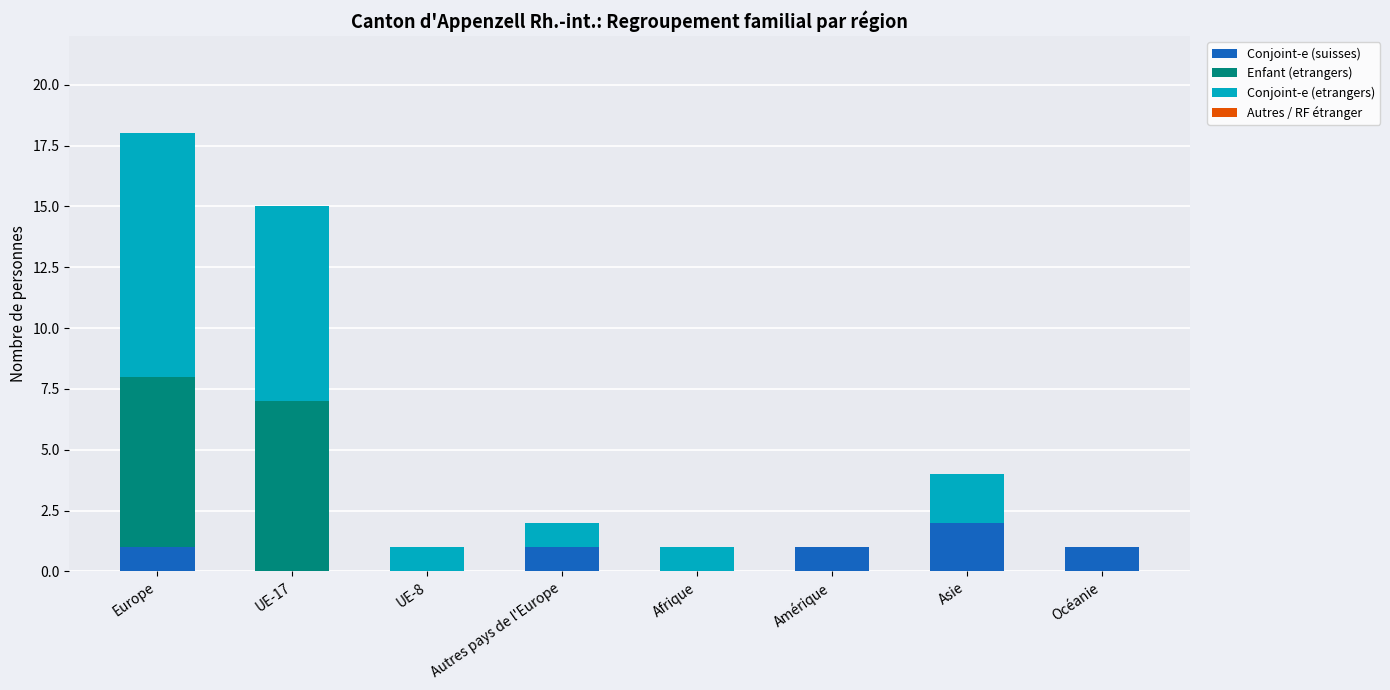

The Conjoint-e (suisses) series shows -1 at Afrique. True or false?

False